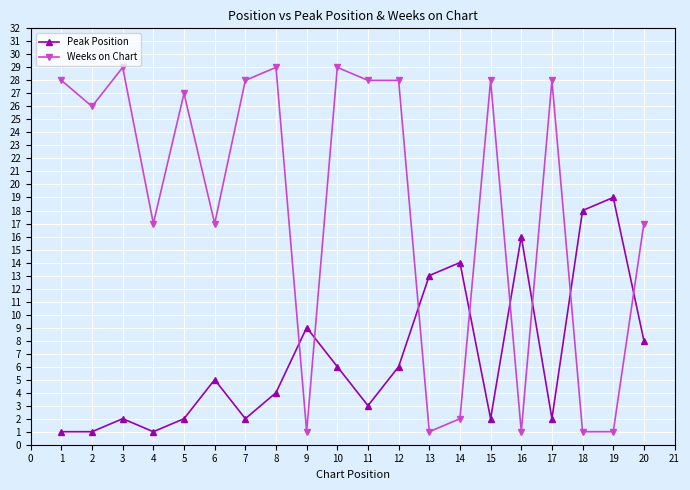

How many intersections are there between Weeks on Chart and Peak Position?

8